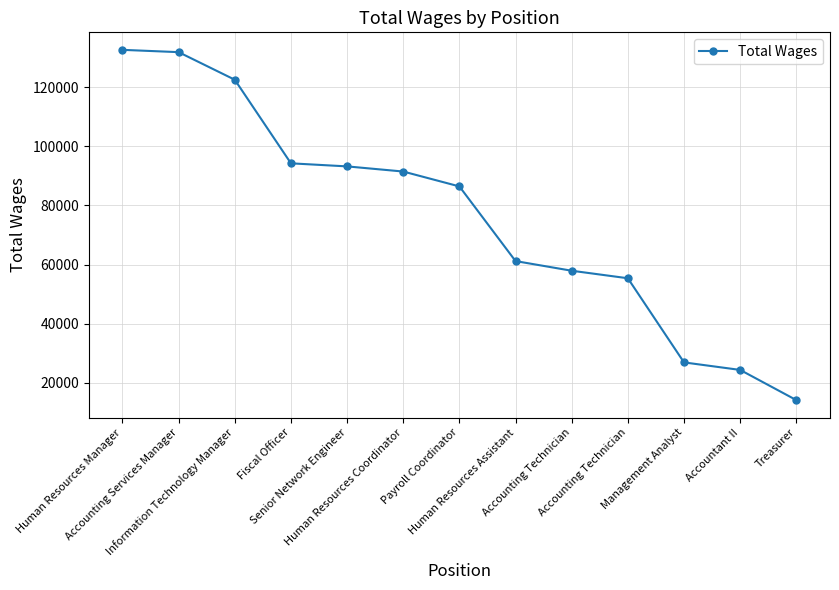

What is the change in value from Payroll Coordinator to Management Analyst?

-59482